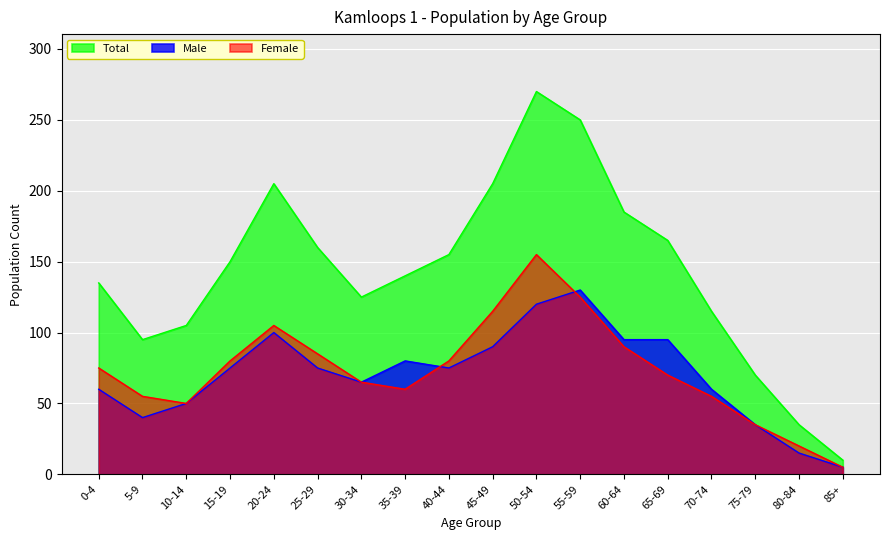

Where is the first local maximum for Female?

20-24